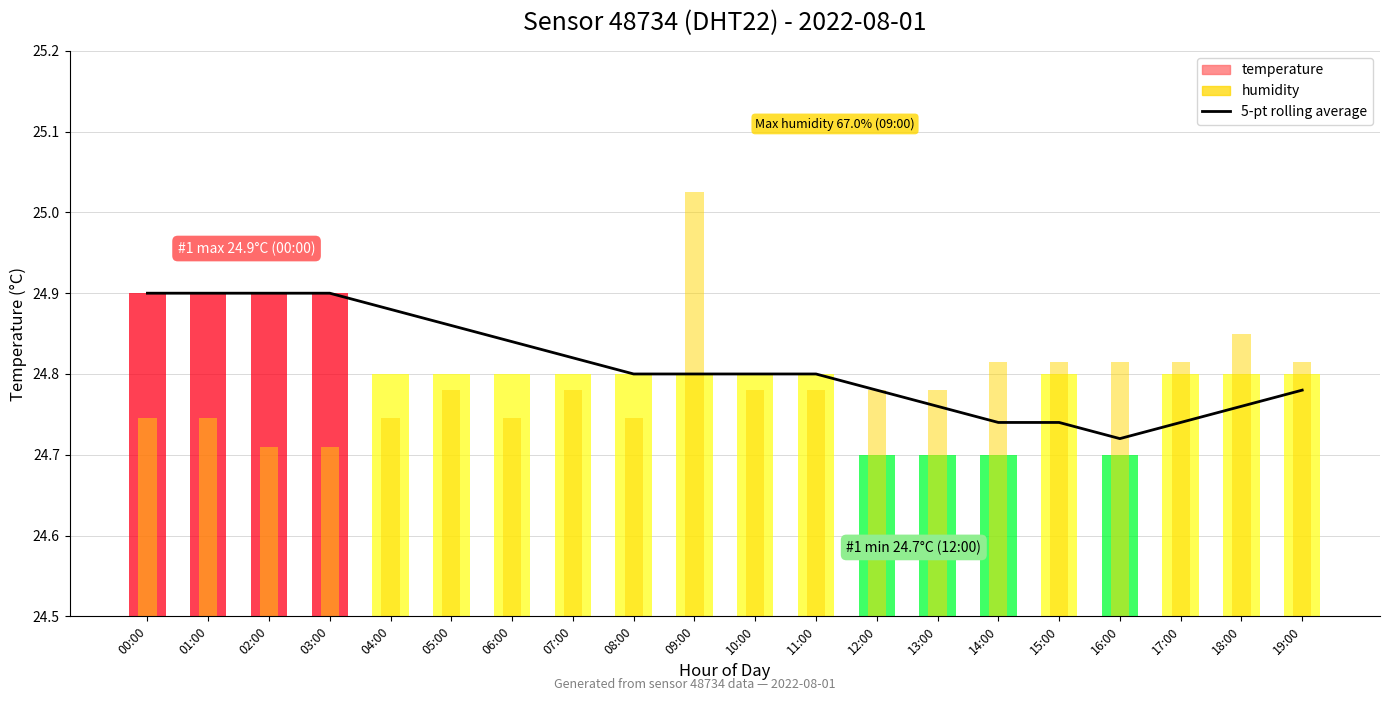

List the labels in order of value, largest first.

00:00, 01:00, 03:00, 02:00, 04:00, 05:00, 06:00, 07:00, 08:00, 09:00, 10:00, 11:00, 12:00, 19:00, 13:00, 18:00, 14:00, 15:00, 17:00, 16:00